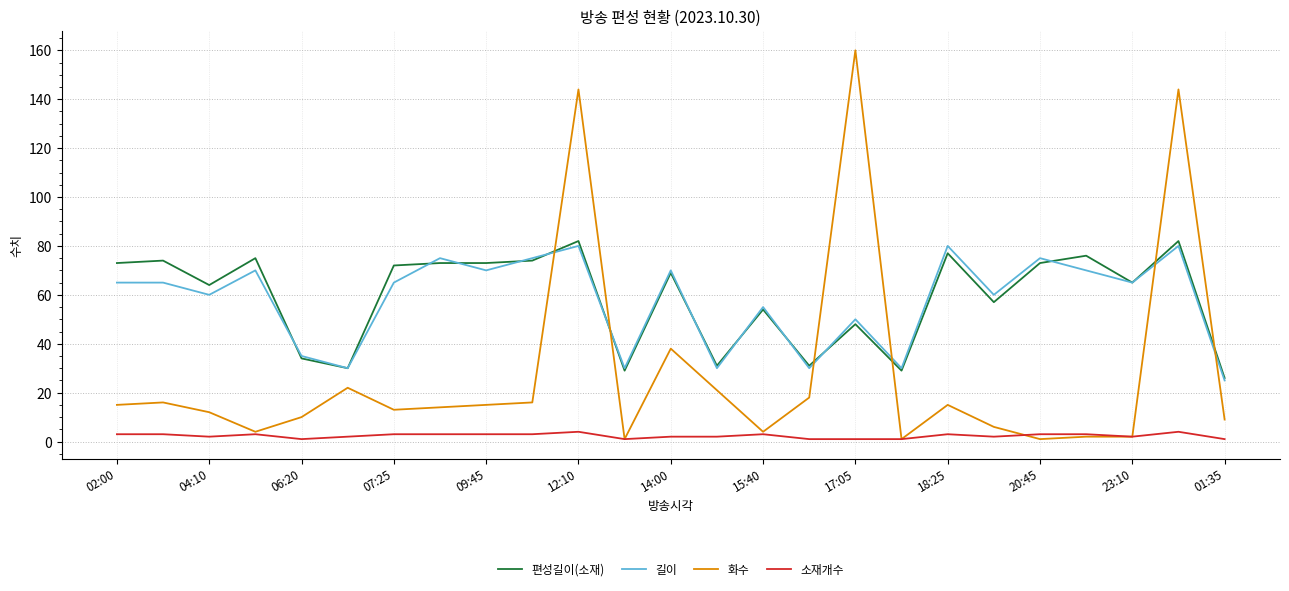

True or false: 편성길이(소재) and 소재개수 cross at least once.

False